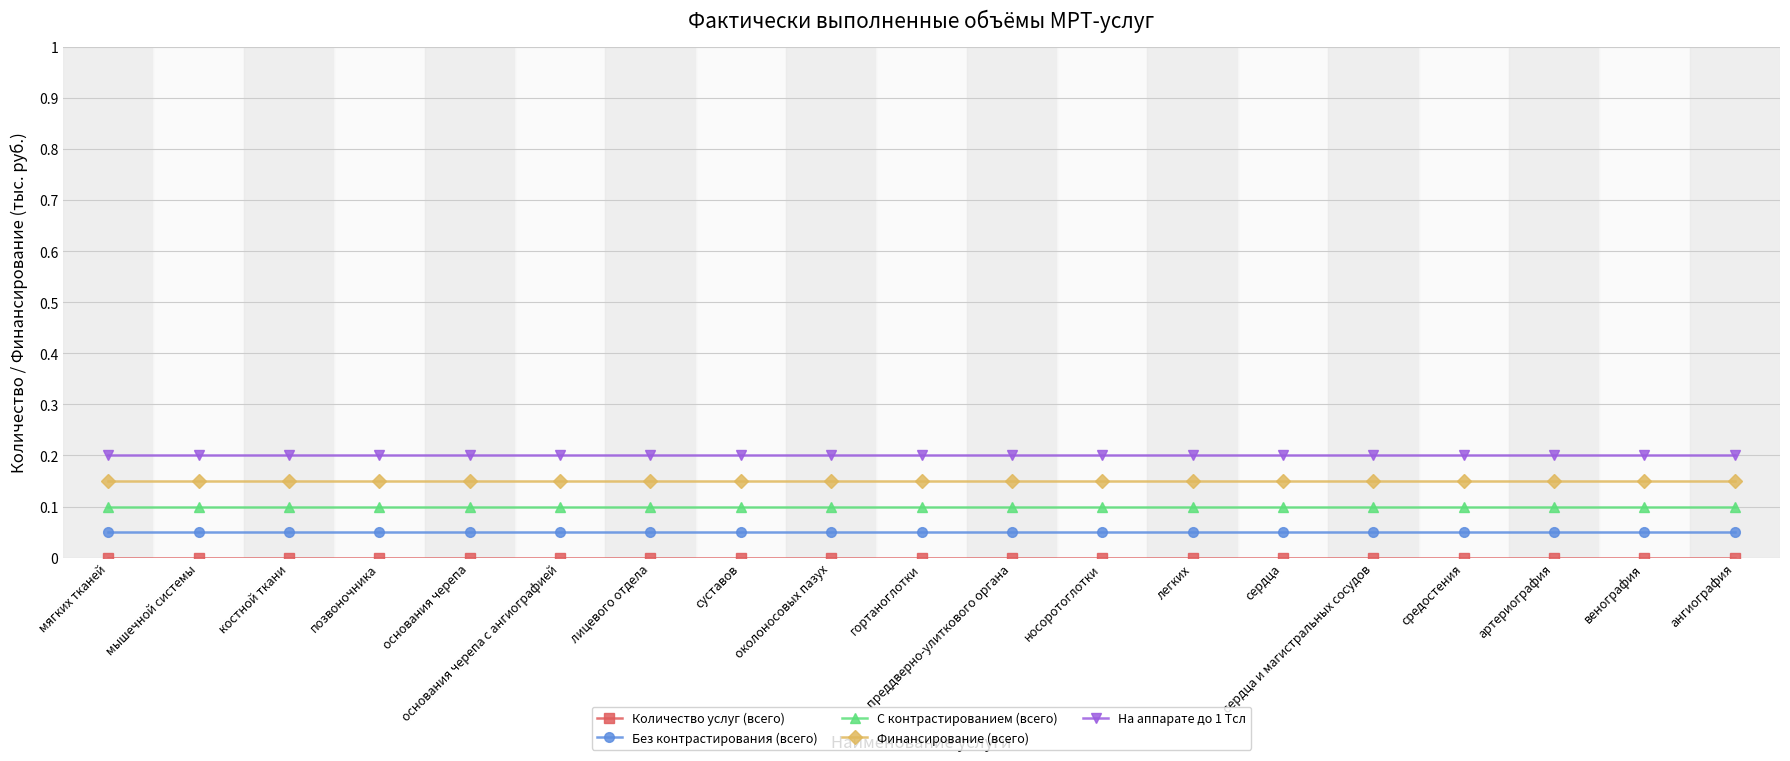

True or false: Без контрастирования (всего) and Финансирование (всего) intersect in this chart.

False